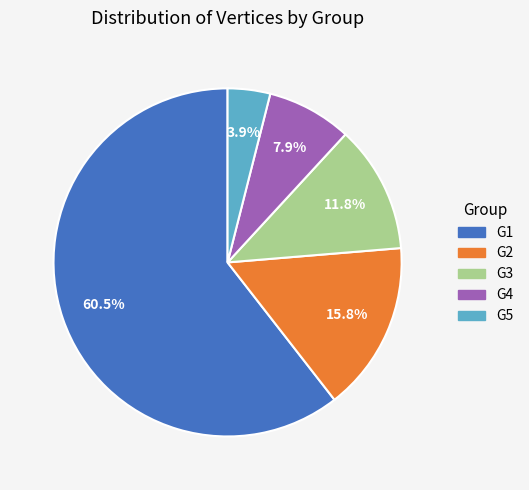

Which slice is the smallest?

G5